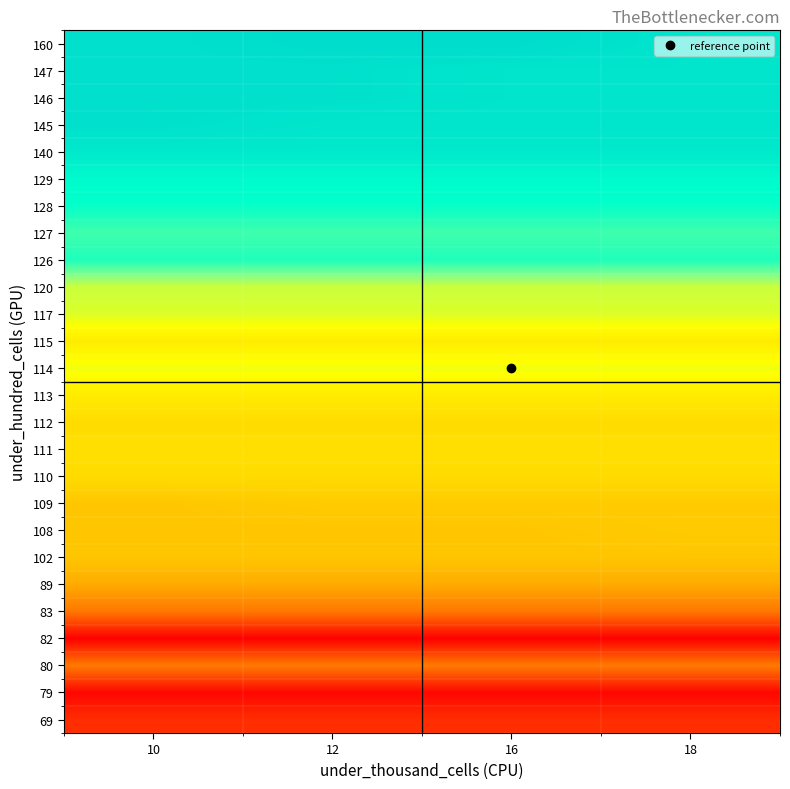

At which category is the sum across all series the highest?

12